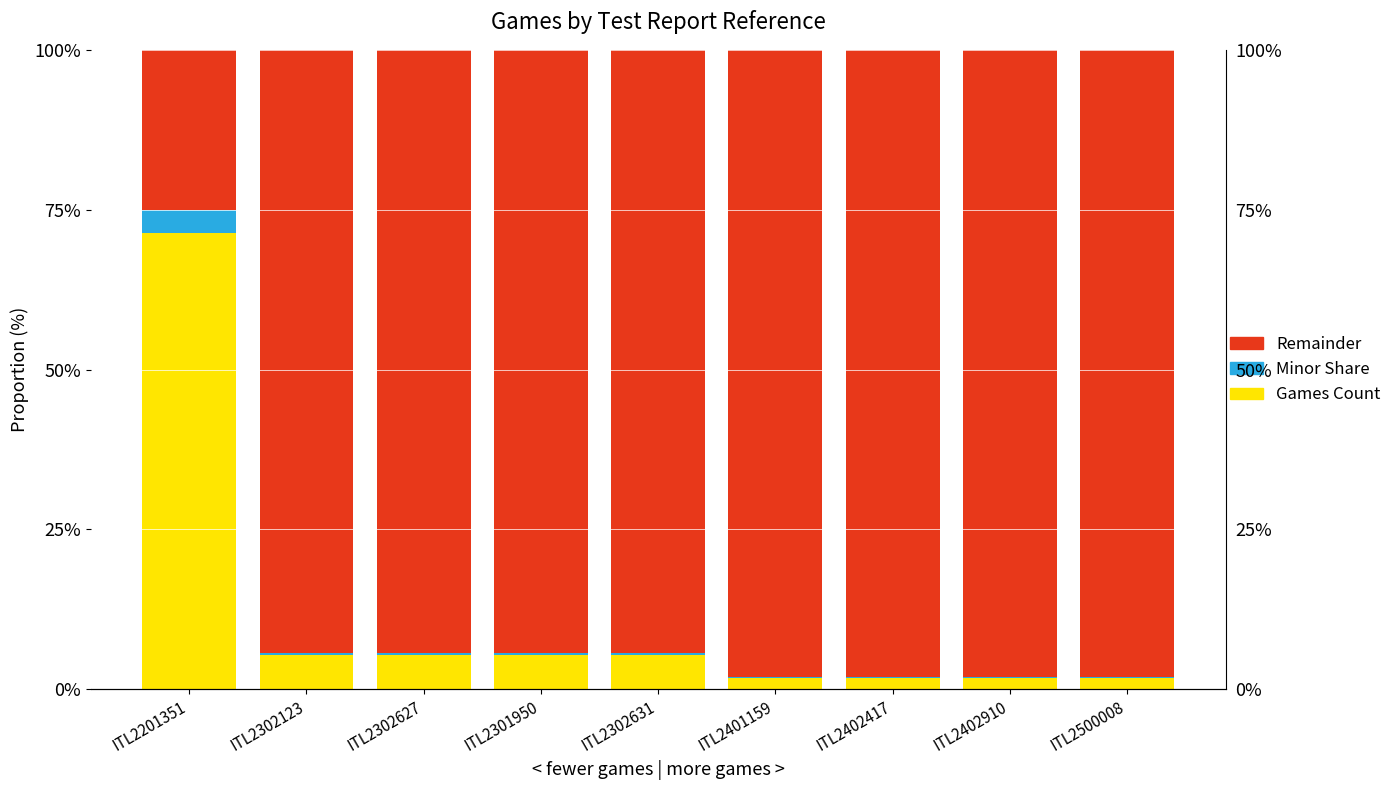

Where is Remainder nearest to the value 61?

ITL2302123